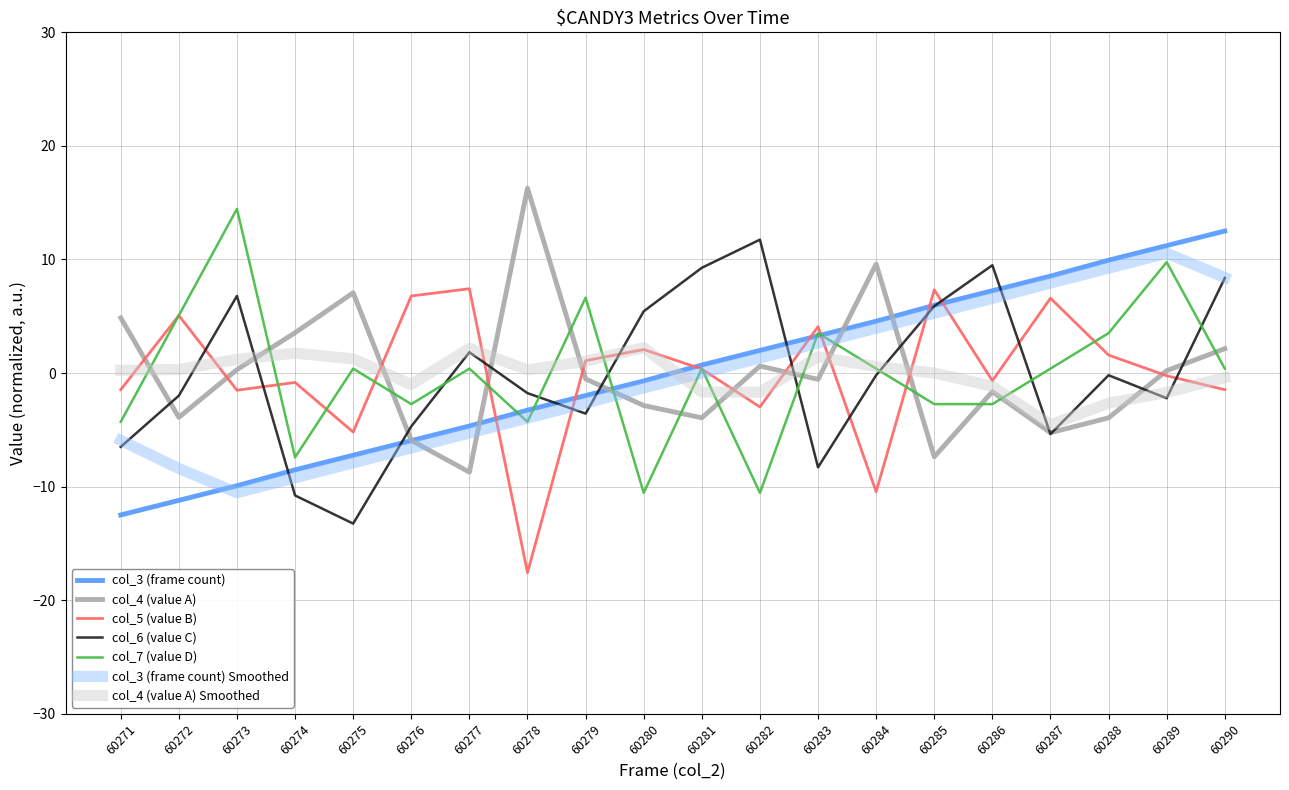

What are all the series names shown in the legend?

col_3 (frame count), col_4 (value A), col_5 (value B), col_6 (value C), col_7 (value D), col_3 (frame count) Smoothed, col_4 (value A) Smoothed